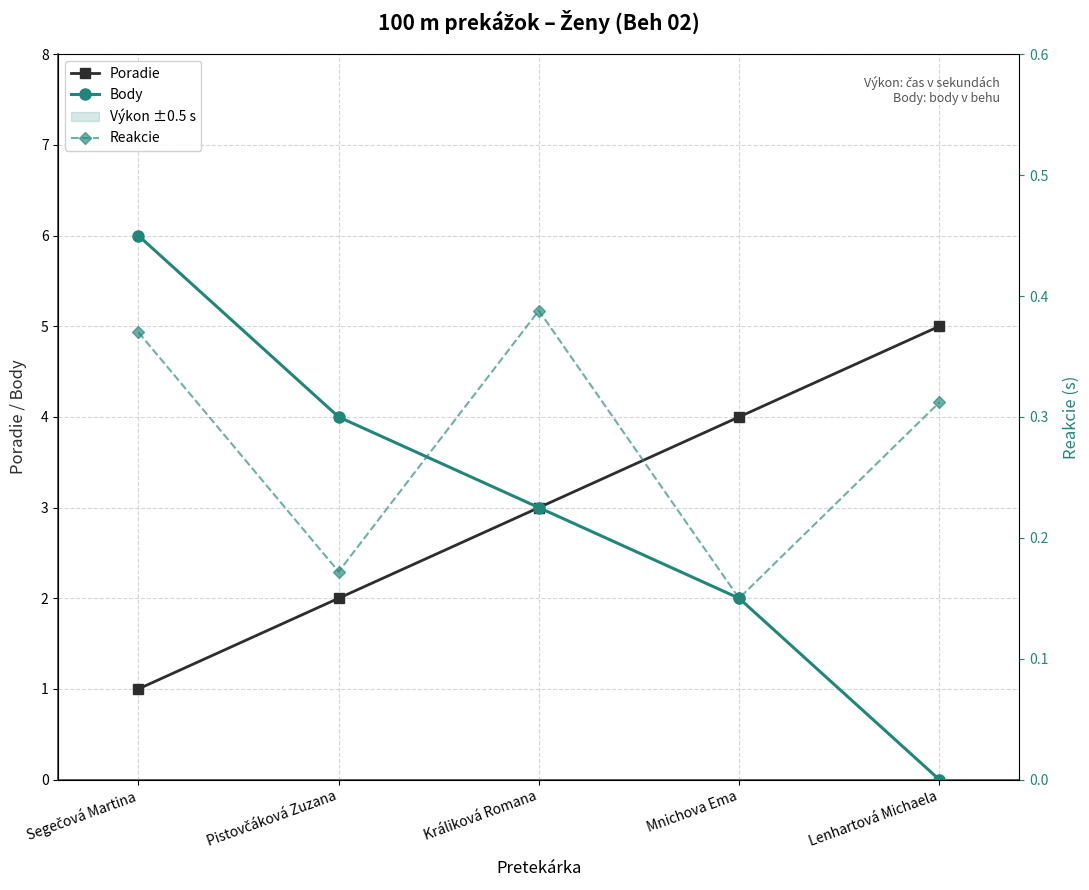

What is the value of the Reakcie point at the 3rd from the left?

0.4